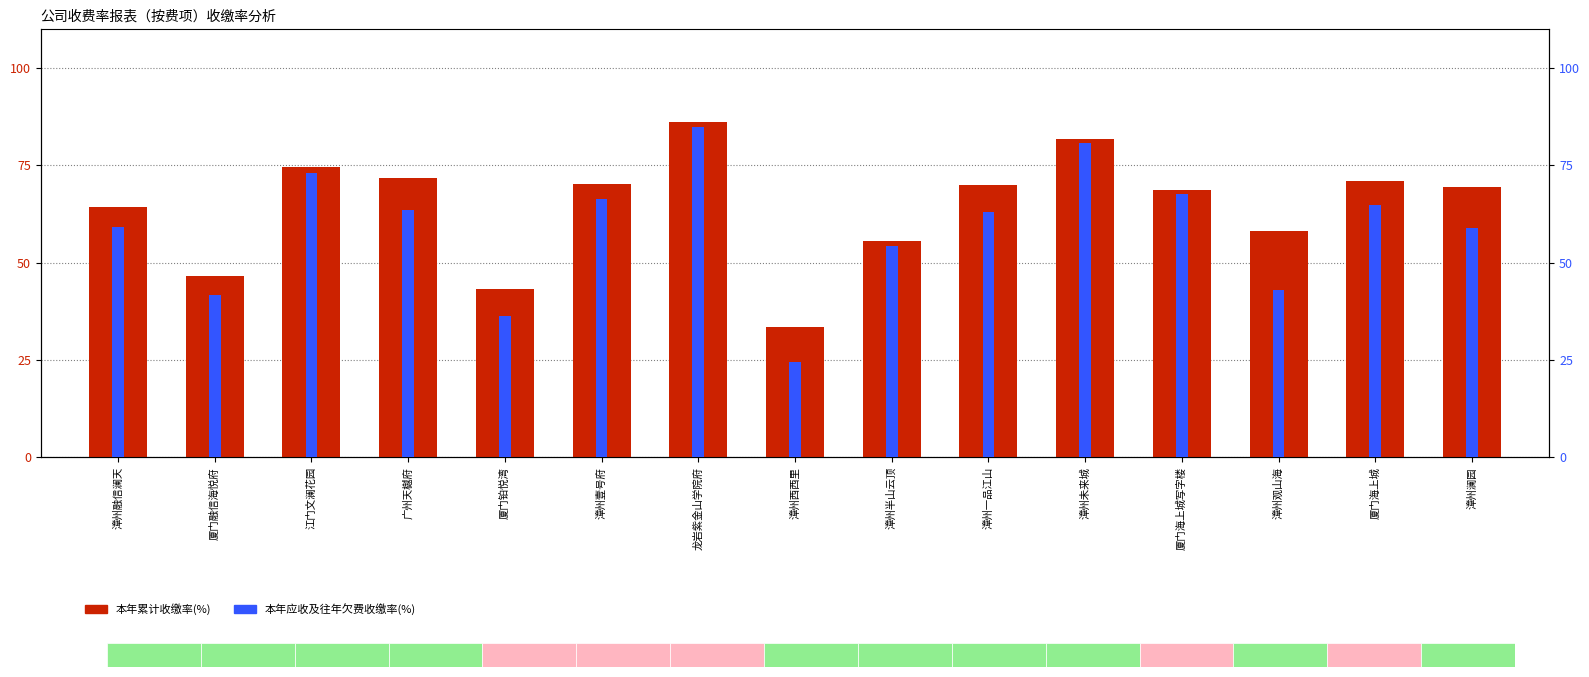

Reading left to right, transcribe all the data shown in this chart.

本年累计收缴率(%): 漳州融信澜天=64.3	厦门融信海悦府=46.6	江门文澜花园=74.6	广州天樾府=71.8	厦门铂悦湾=43.2	漳州壹号府=70.2	龙岩紫金山学院府=86.1	漳州西西里=33.4	漳州半山云顶=55.5	漳州一品江山=70.1	漳州未来城=81.8	厦门海上城写字楼=68.6	漳州观山海=58.1	厦门海上城=71.1	漳州澜园=69.4
本年应收及往年欠费收缴率(%): 漳州融信澜天=59.3	厦门融信海悦府=41.8	江门文澜花园=73.0	广州天樾府=63.5	厦门铂悦湾=36.3	漳州壹号府=66.5	龙岩紫金山学院府=84.8	漳州西西里=24.6	漳州半山云顶=54.3	漳州一品江山=63.1	漳州未来城=80.9	厦门海上城写字楼=67.8	漳州观山海=43.1	厦门海上城=64.8	漳州澜园=59.0